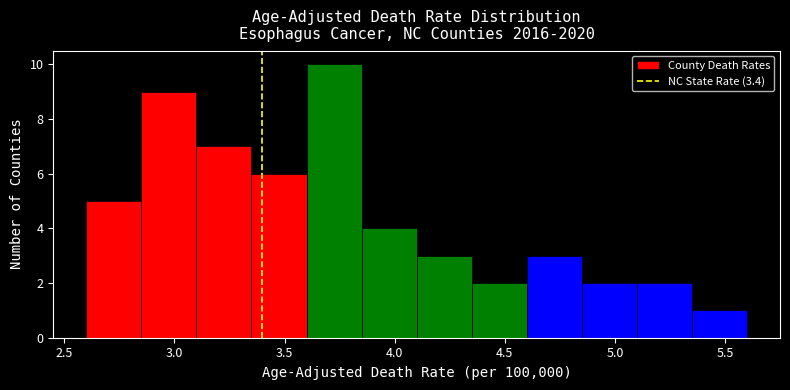

Over which range of the x-axis is the bar tallest?

3.60 to 3.85